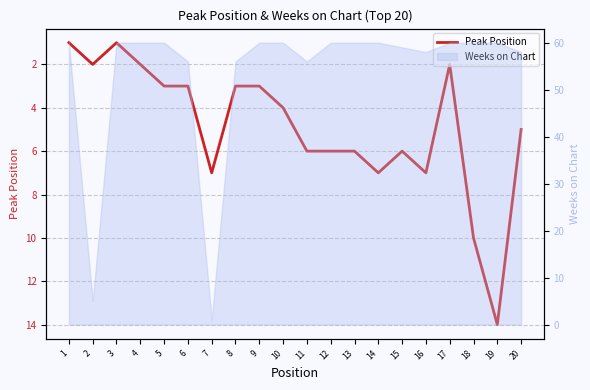

True or false: the data has more than 0 interior local peaks.

True